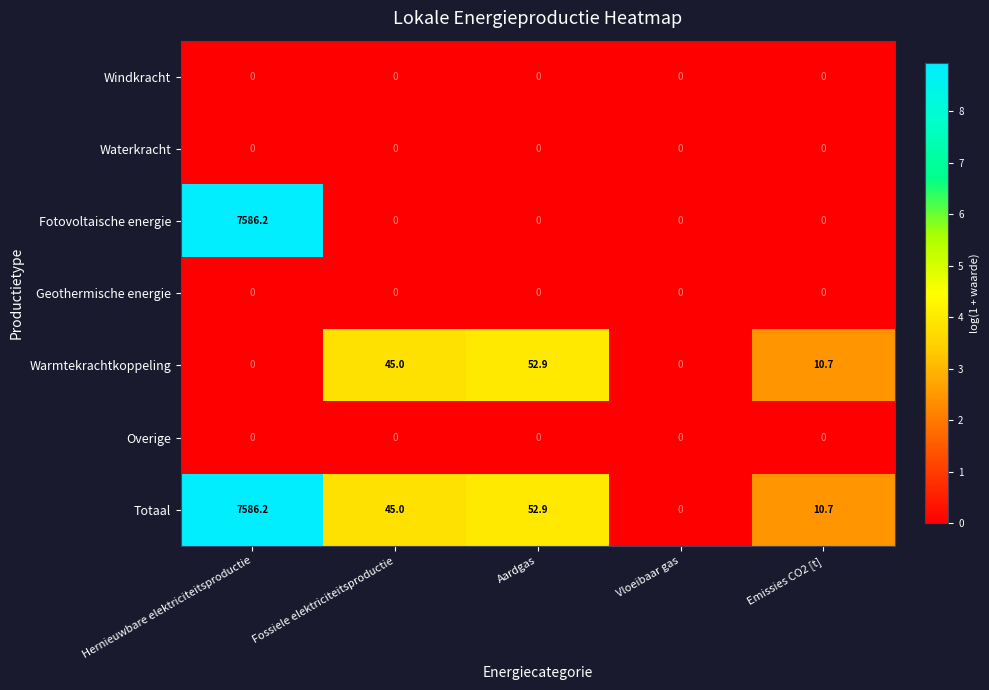

Where is Warmtekrachtkoppeling nearest to the value 26?

Emissies CO2 [t]